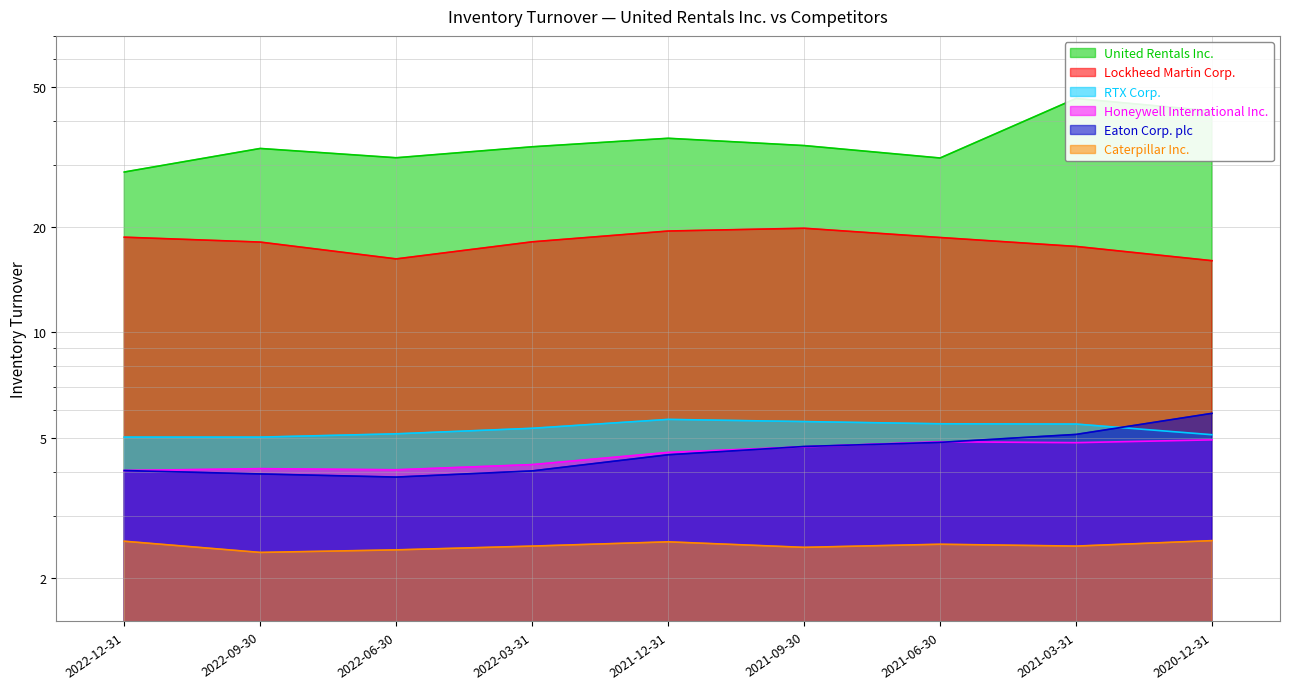

The Eaton Corp. plc series shows 1.5 at 2021-03-31. True or false?

False